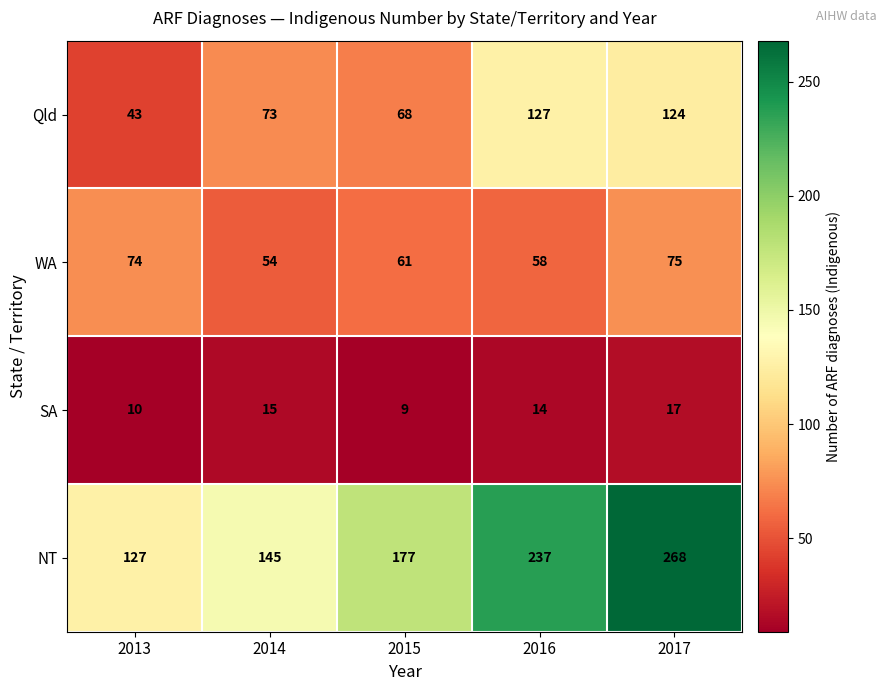

Rank the series by their maximum value, from lowest to highest.

SA, WA, Qld, NT